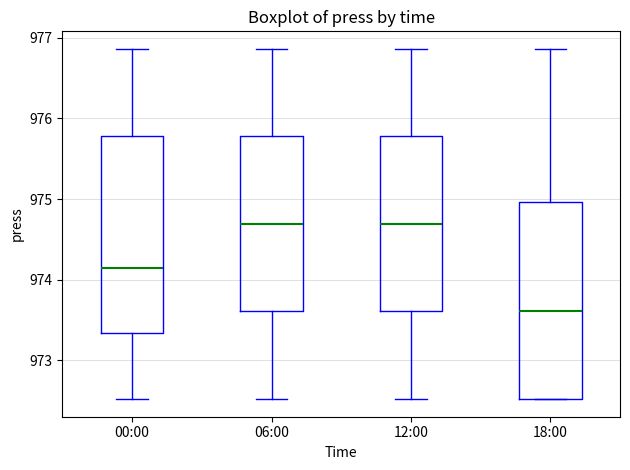

Reading left to right, read every box against the y-axis: the position of its median line, the range the box covers, and the ends of its whiskers. The values are not printed on the chart, so give them approximately, as read against the axis.

00:00: median 974.2, box 973.3 to 975.8, whiskers 972.5 to 976.9
06:00: median 974.7, box 973.6 to 975.8, whiskers 972.5 to 976.9
12:00: median 974.7, box 973.6 to 975.8, whiskers 972.5 to 976.9
18:00: median 973.6, box 972.5 to 975.0, whiskers 972.5 to 976.9